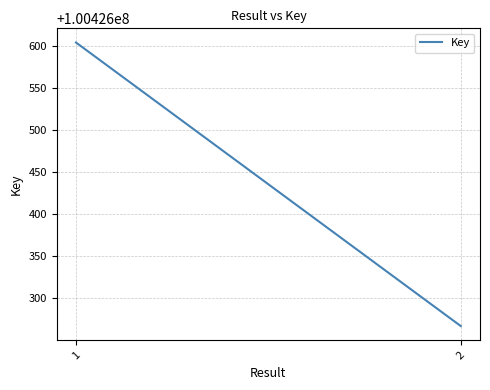

What is the change in value from 1 to 2?

-337